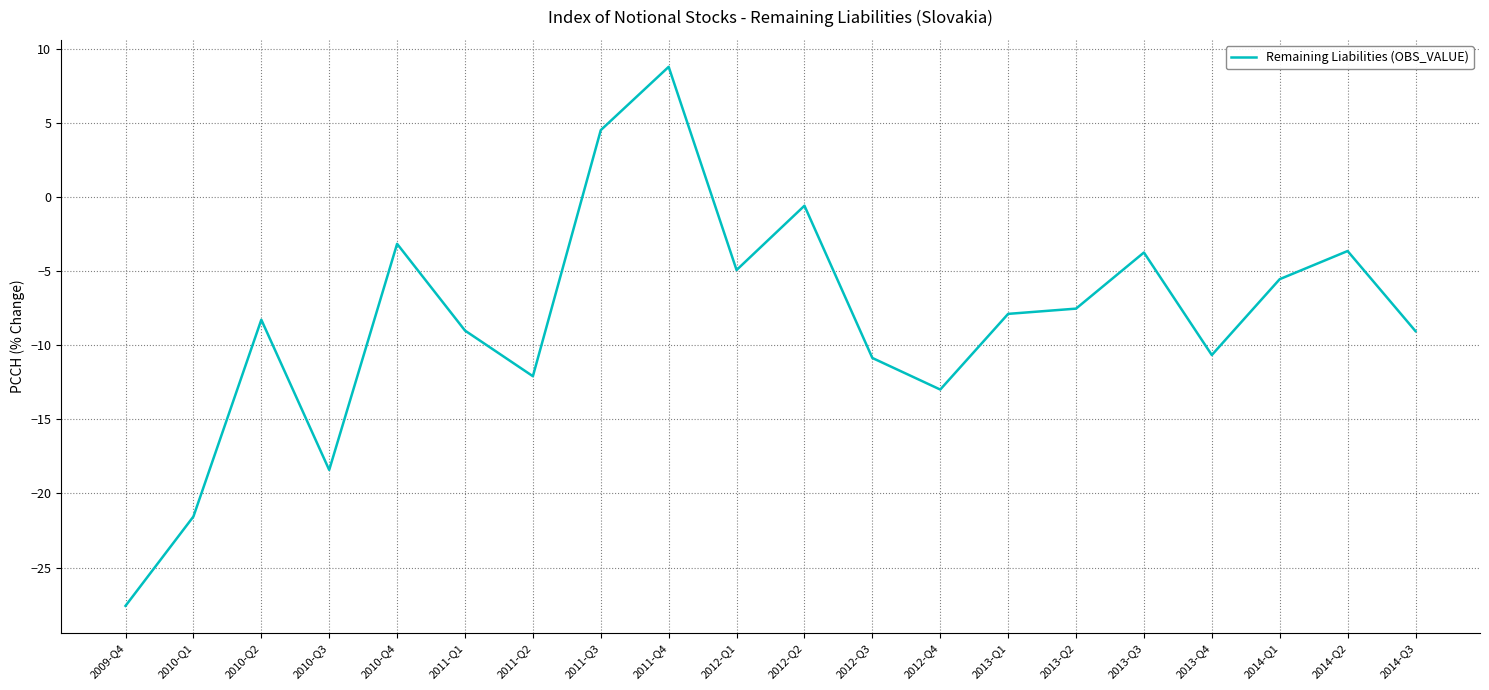

Read the value at 2011-Q2.

-12.1